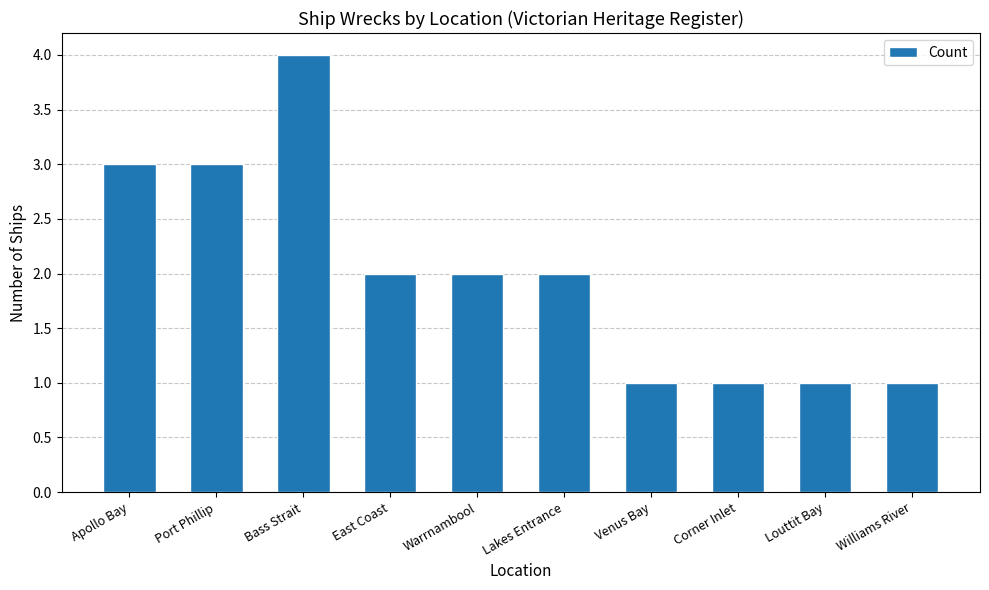

The chart shows a value of 2 at Warrnambool. True or false?

True